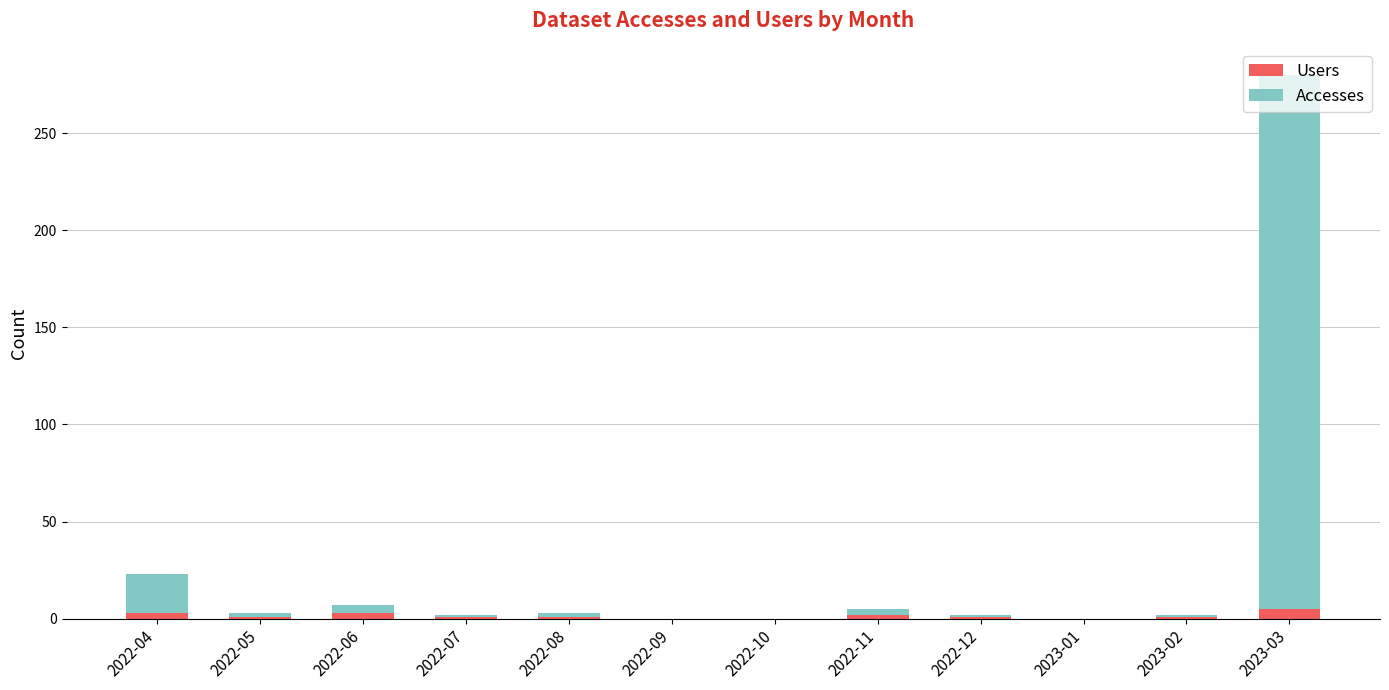

What is the sum of the Users values at 2022-04 and 2022-12?

4